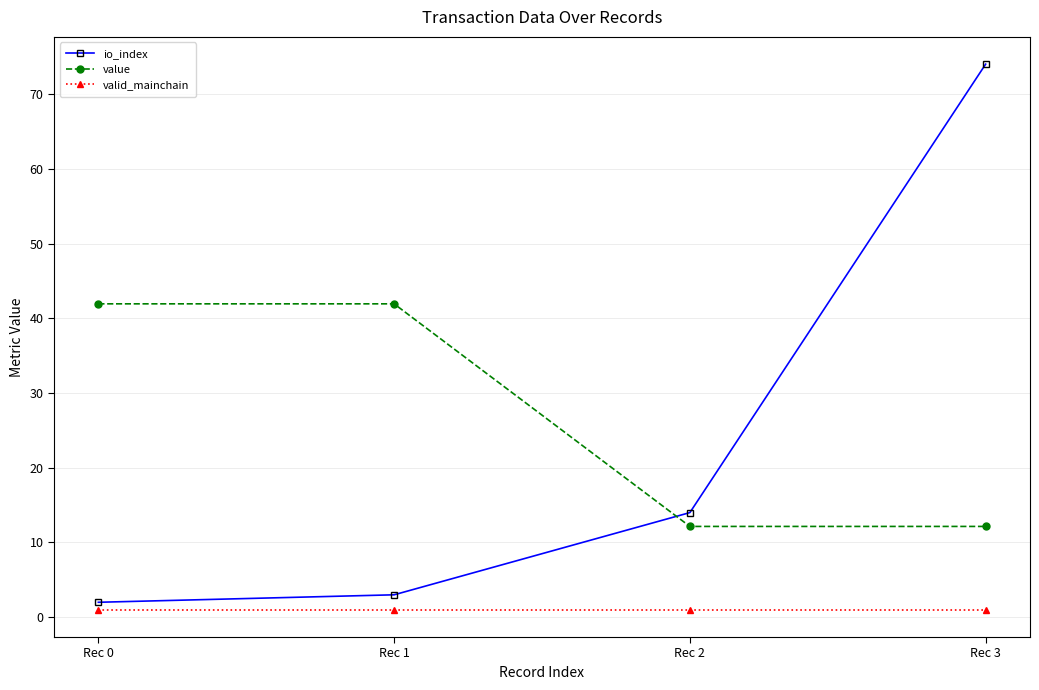

What is the sum of all io_index values?

93.0